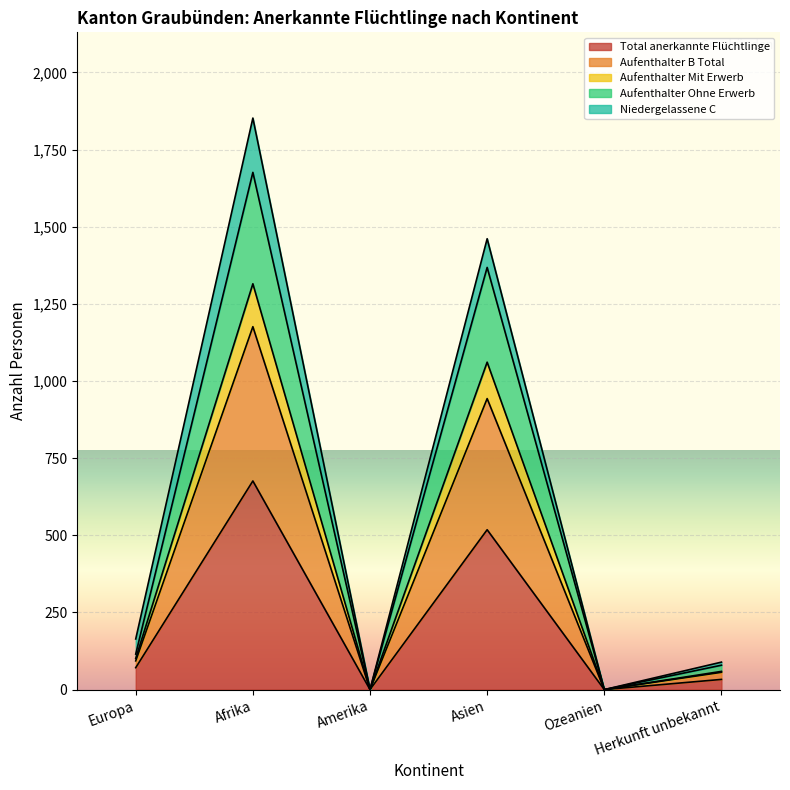

In Total anerkannte Flüchtlinge, how many points are lower than both neighbors (excluding endpoints)?

2